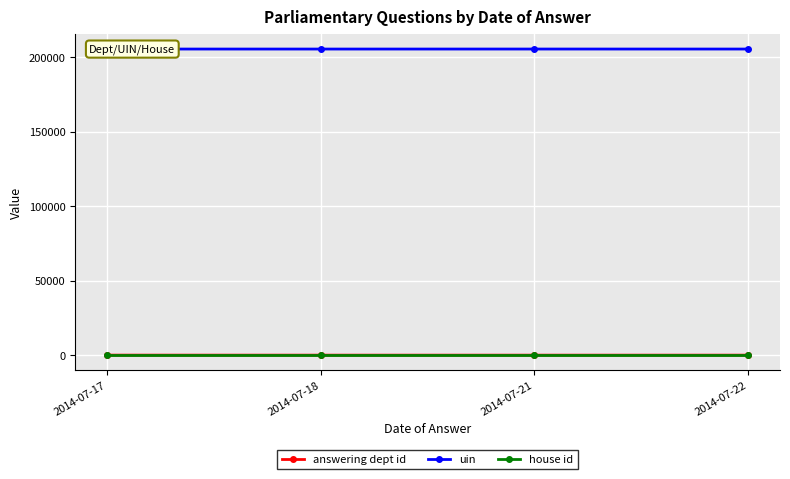

True or false: uin and house id intersect in this chart.

False